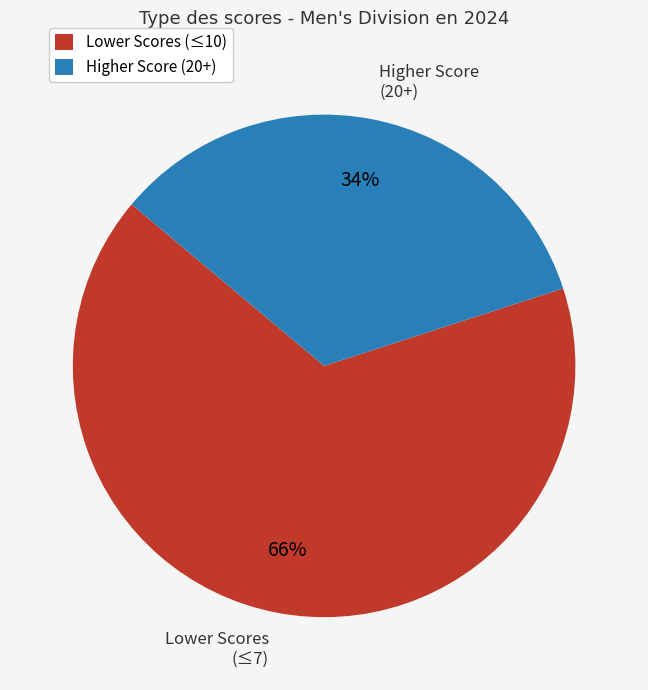

To the nearest percent, what portion does Lower Scores (≤7) represent?

66%